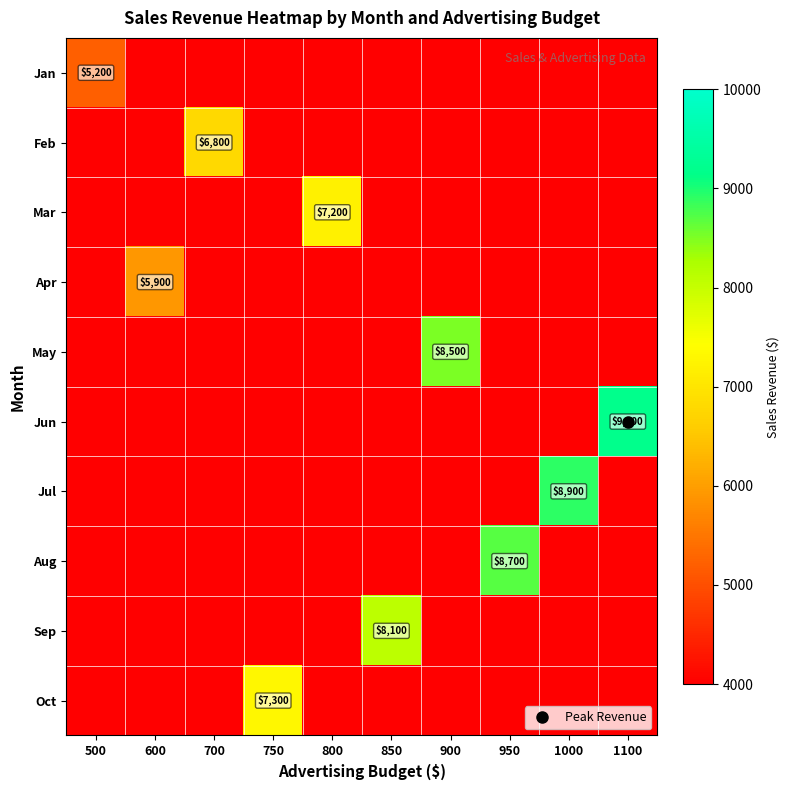

What is the difference between the highest and lowest values at 500?

1200